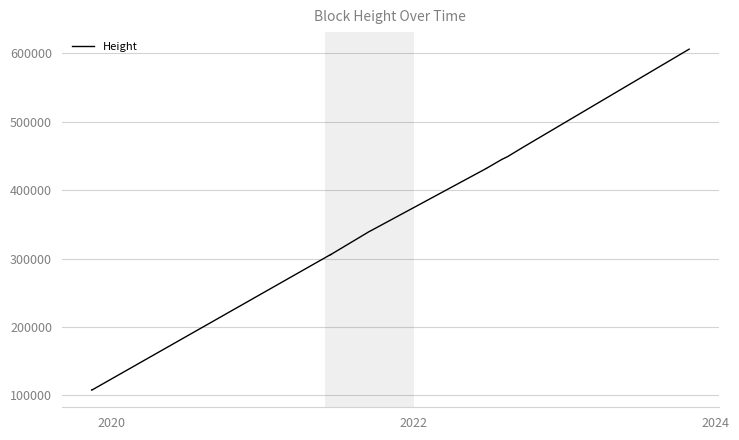

Count the number of values greater than 305949.

16